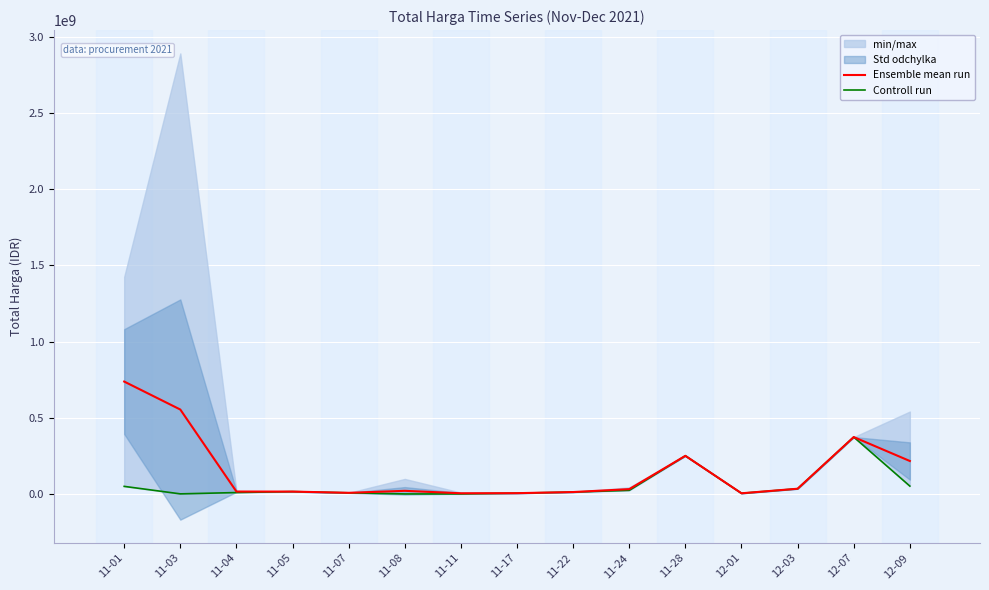

How many values in the Controll run series exceed 12453900?

7